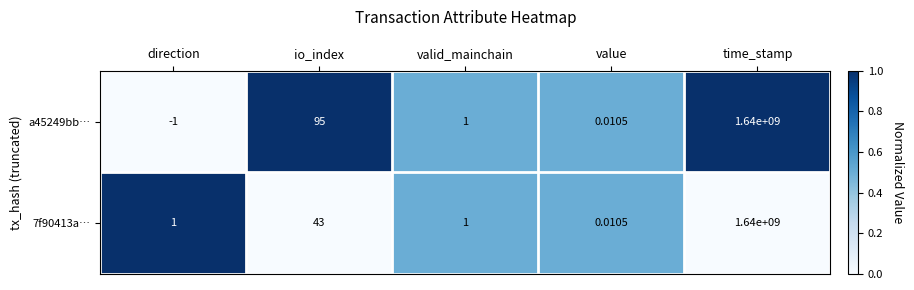

At which label is a45249bb… closest to 819999999?

io_index